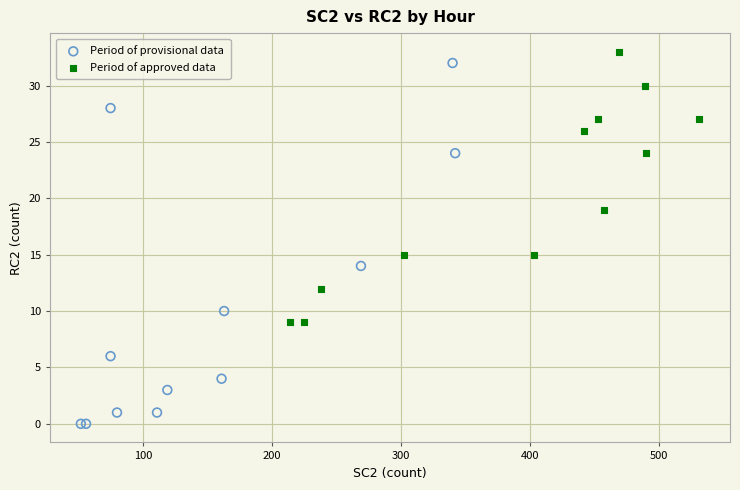

What are all the series names shown in the legend?

Period of provisional data, Period of approved data